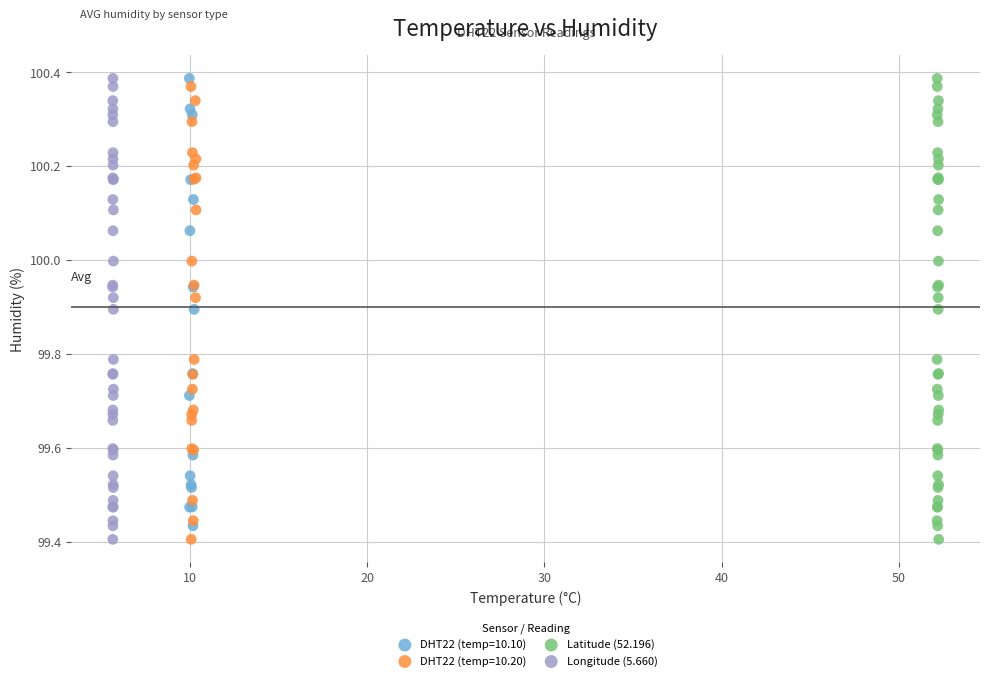

What are all the series names shown in the legend?

DHT22 (temp=10.10), DHT22 (temp=10.20), Latitude (52.196), Longitude (5.660)